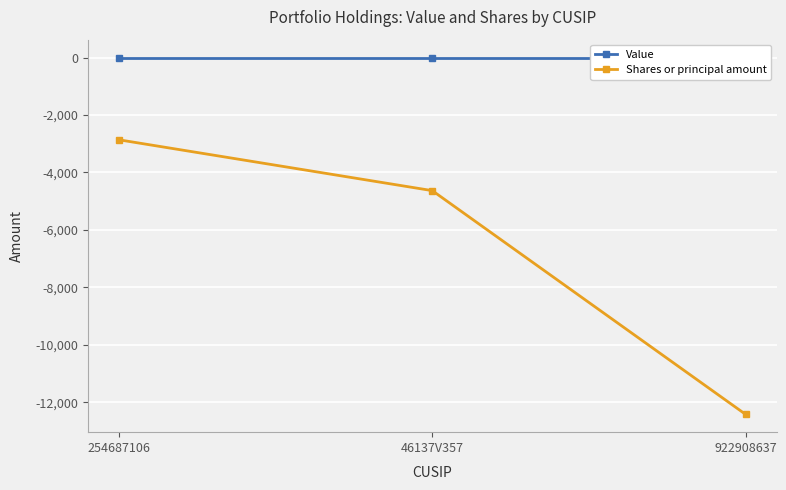

Reading left to right, transcribe all the data shown in this chart.

Value: 0	0	0
Shares or principal amount: -2865	-4634	-12420